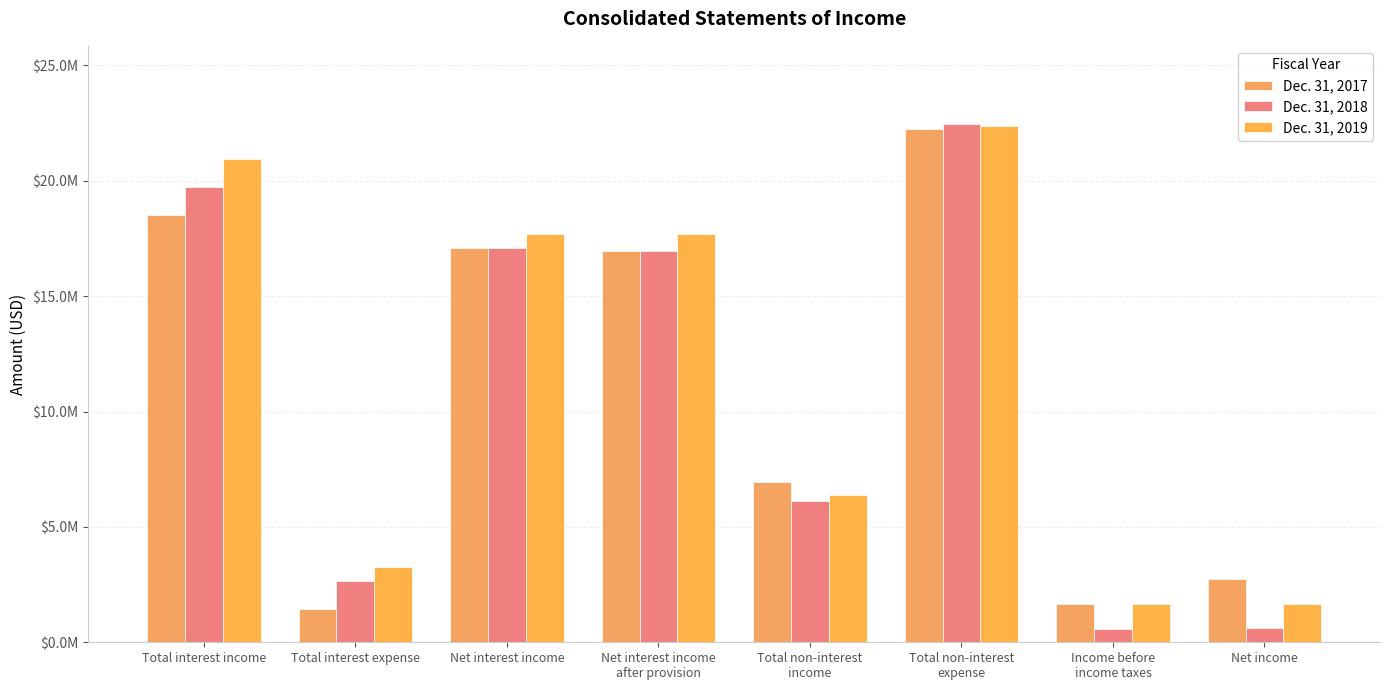

Does the chart contain any negative values?

No